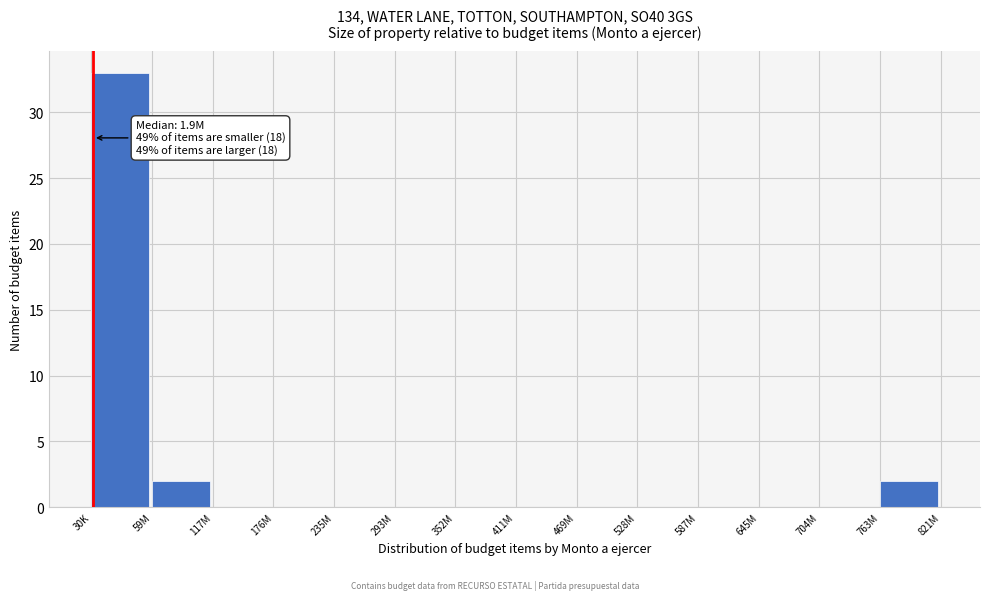

Reading left to right, list all the values displayed in this chart.

30K=33	59M=2	117M=0	176M=0	235M=0	293M=0	352M=0	411M=0	469M=0	528M=0	587M=0	645M=0	704M=0	763M=2